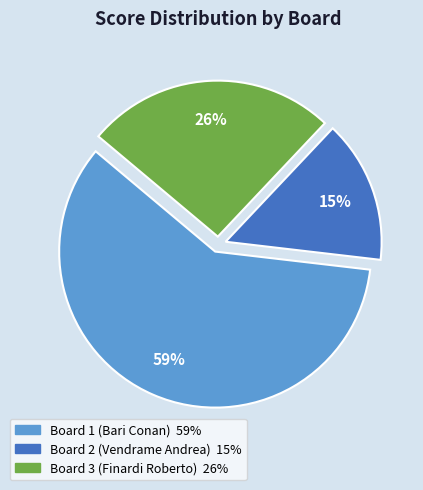

Between Board 3 (Finardi Roberto) and Board 2 (Vendrame Andrea), which is larger?

Board 3 (Finardi Roberto)